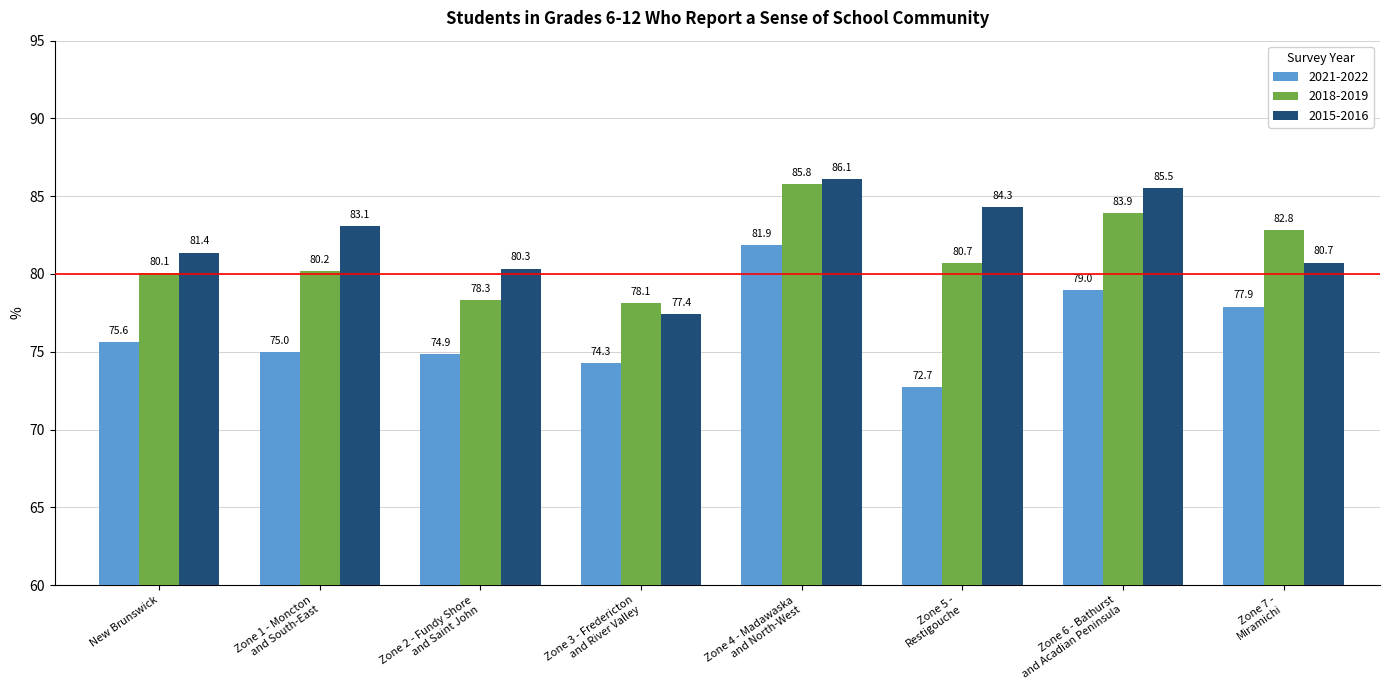

Which series has the largest range (max minus min)?

2021-2022